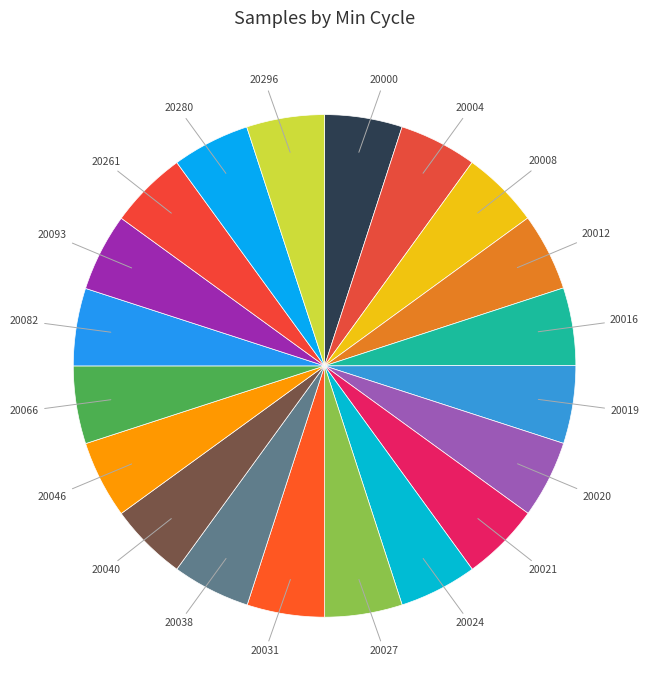

Which category has the smallest portion of the pie?

20020